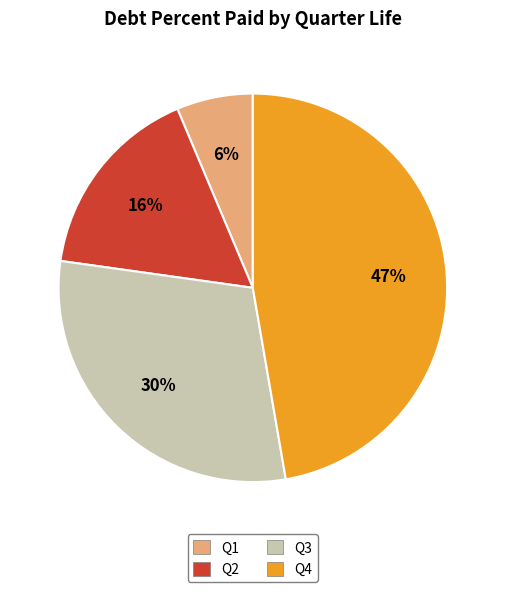

How many slices are in this pie chart?

4